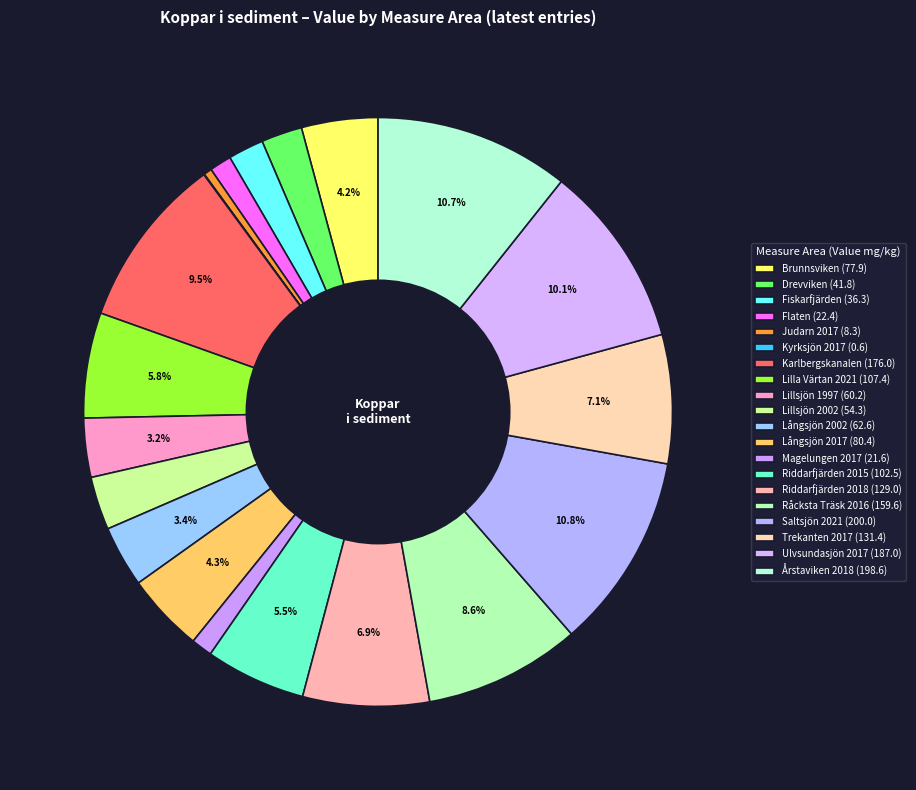

What portion of the pie excludes Lillsjön 2002?

97.1%